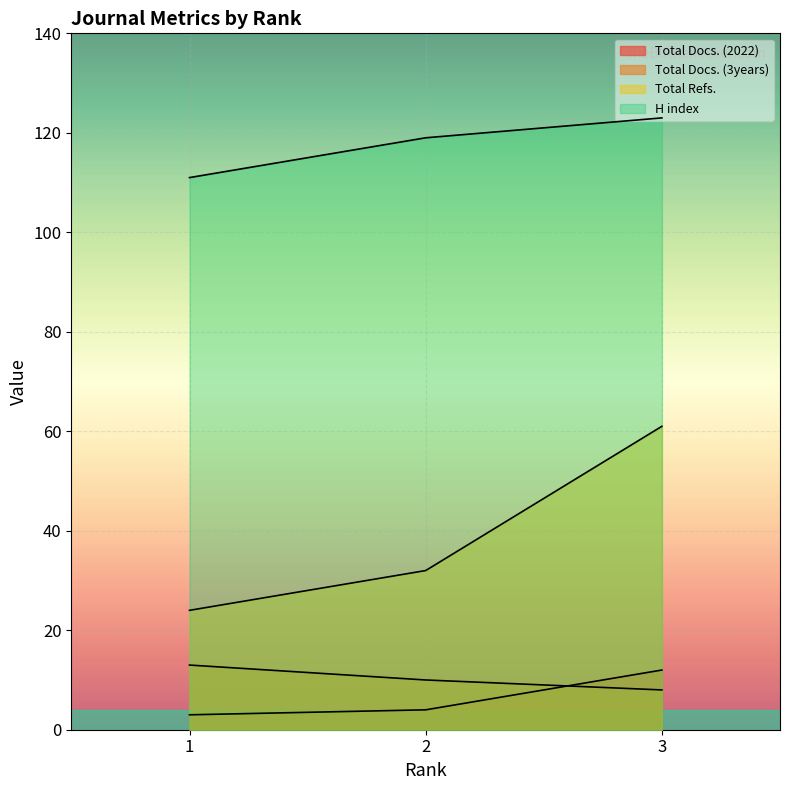

What is the approximate value of Total Refs. at 3?

61